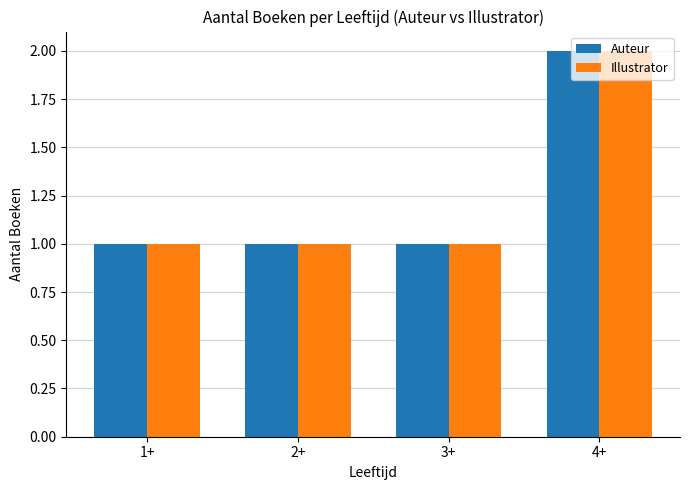

What is the sum of all Auteur values?

5